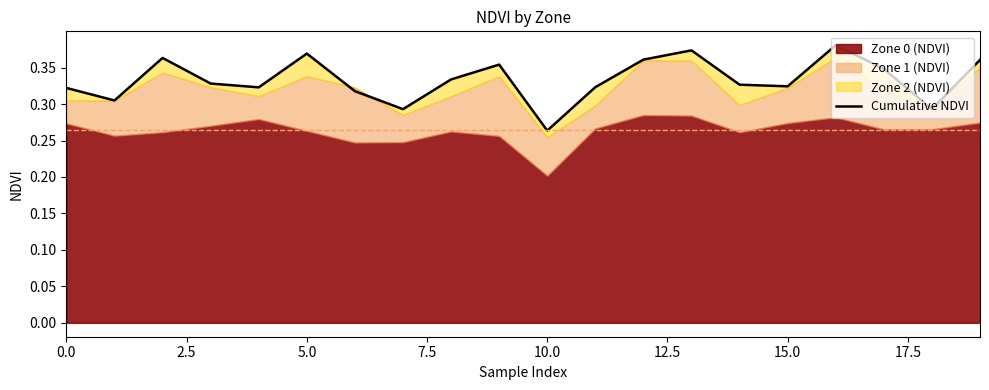

What is the sum of all values?

6.7